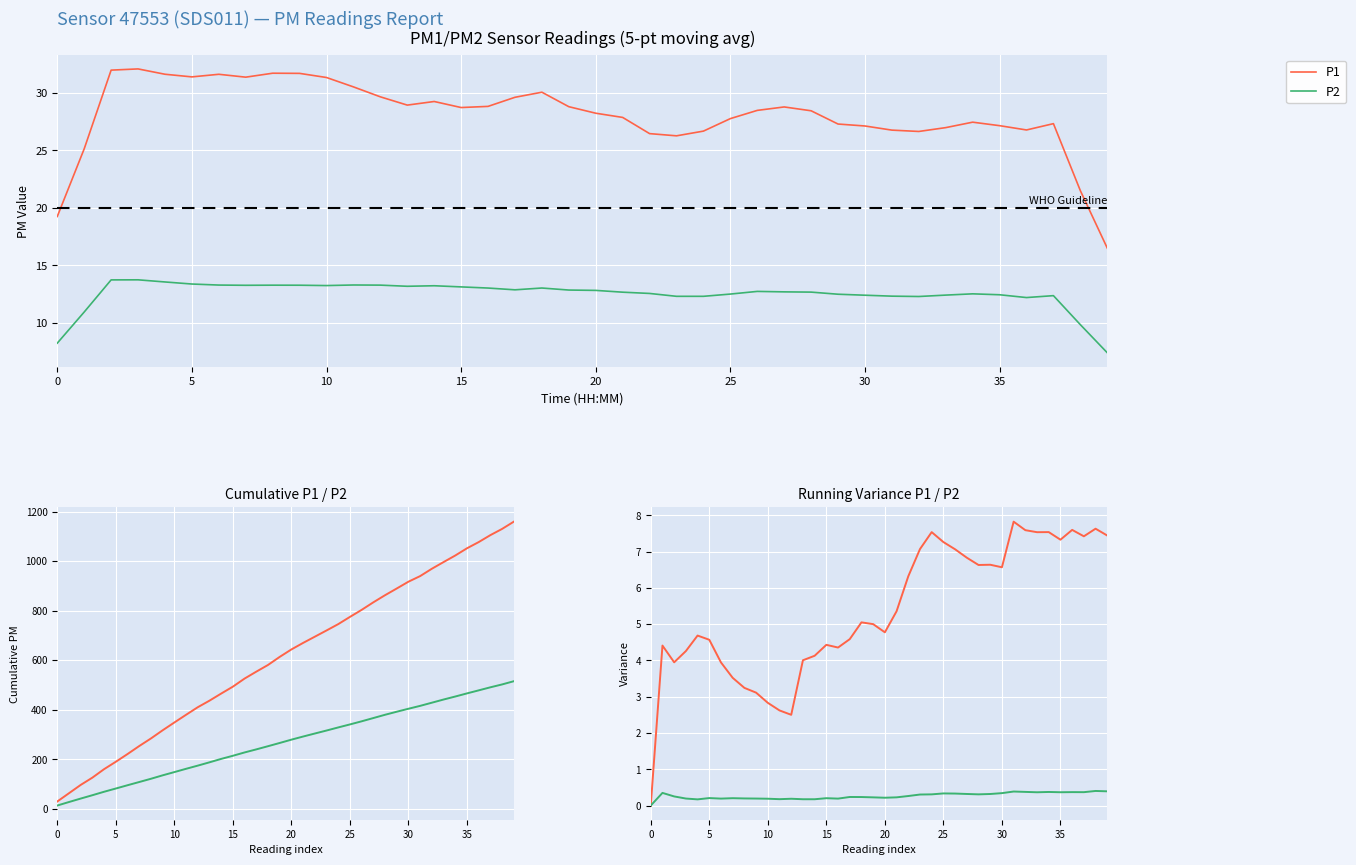

List the series in order of their peak value, lowest first.

P2 variance, P1 variance, P2, P1